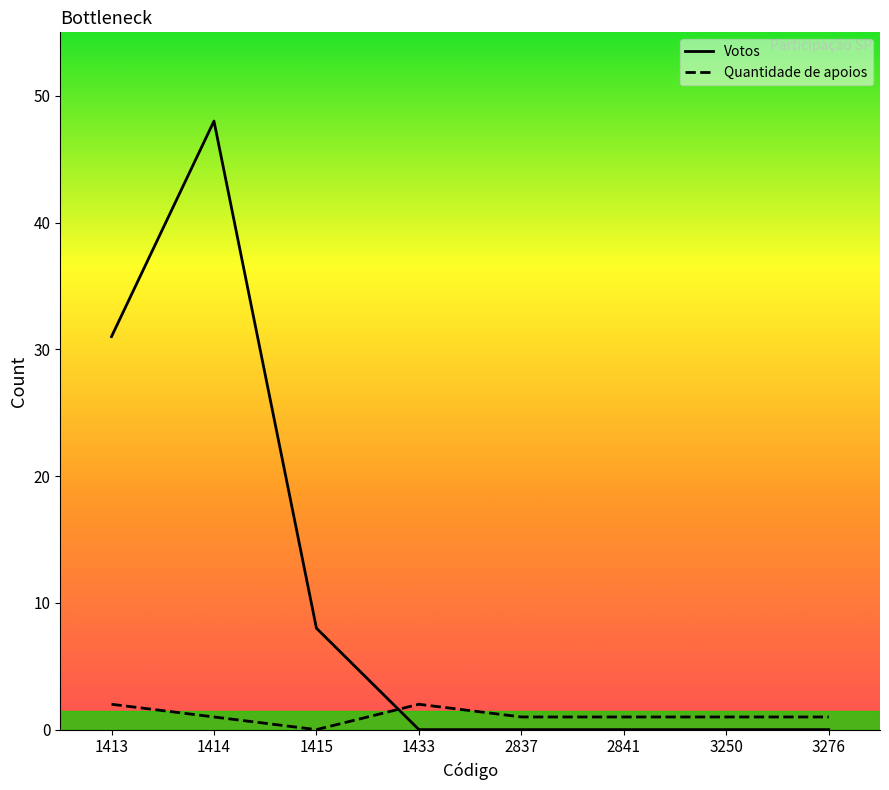

Which series ends up on top after the final intersection of Quantidade de apoios and Votos?

Quantidade de apoios